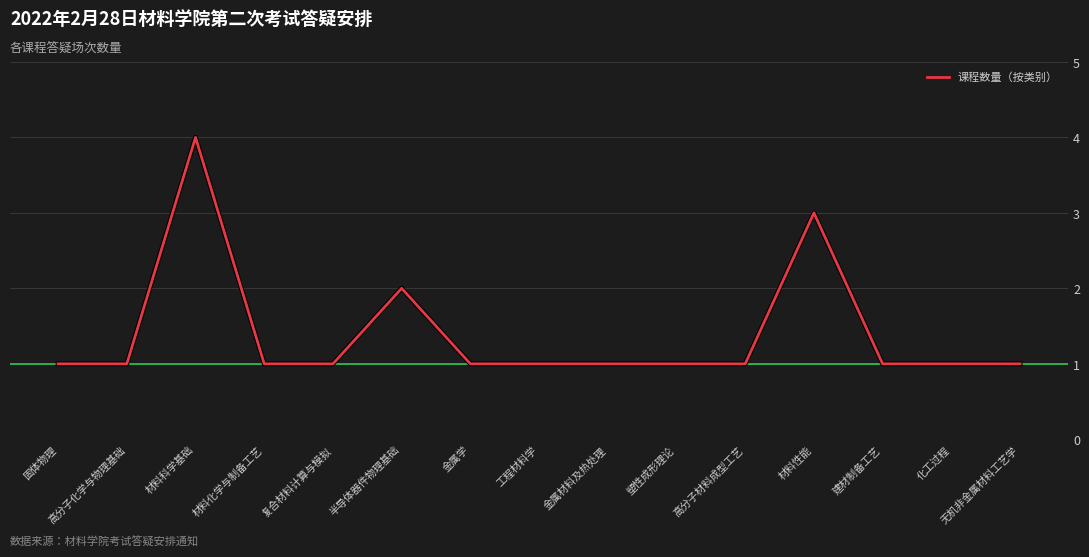

What position from the left is 金属学?

7